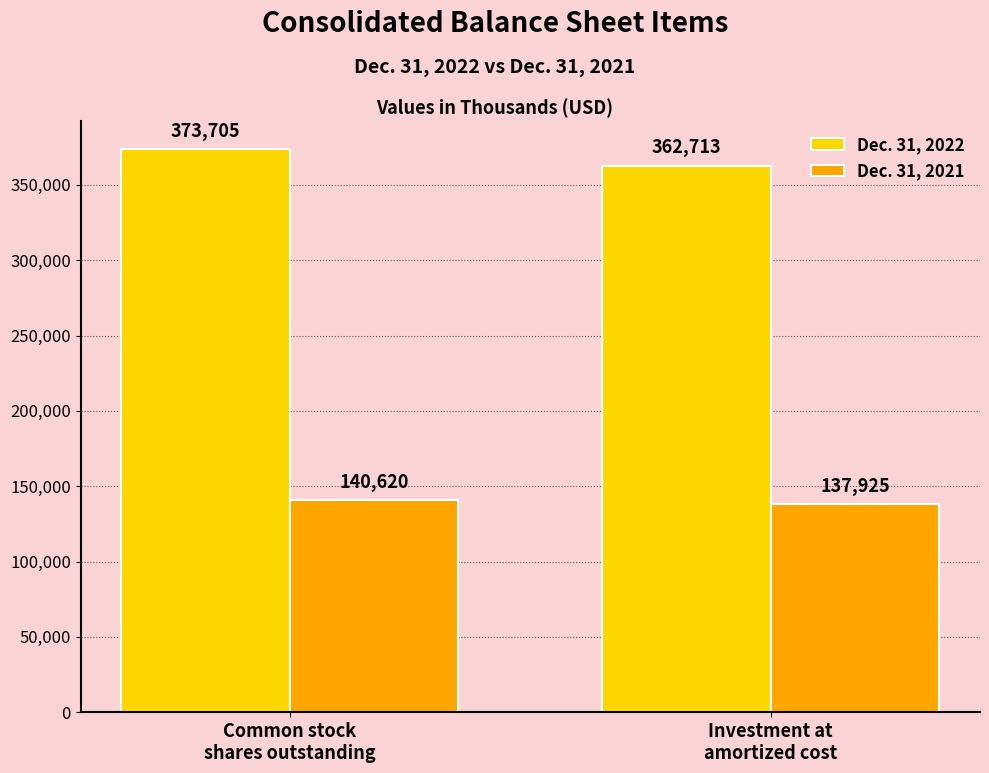

What are all the series names shown in the legend?

Dec. 31, 2022, Dec. 31, 2021